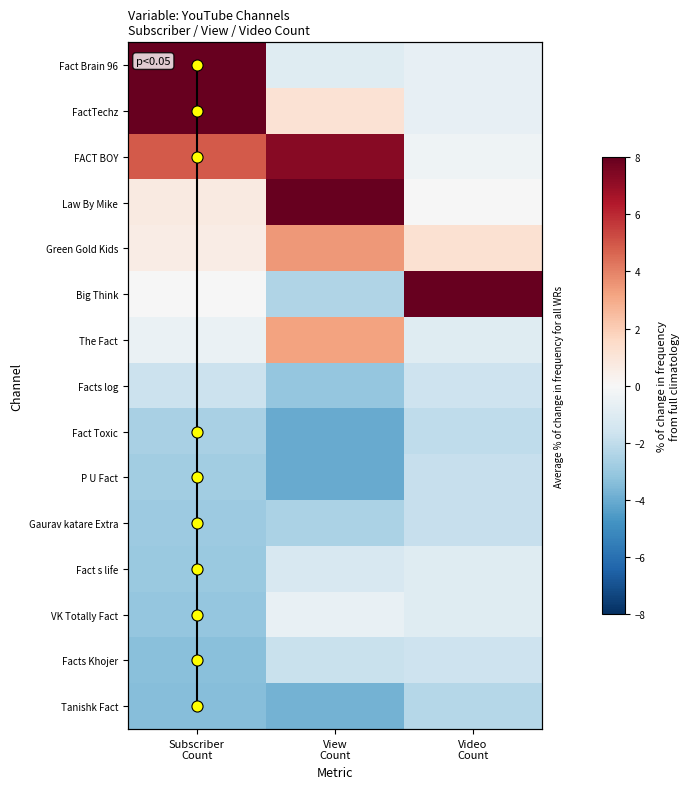

Is it true that FactTechz equals 8.6 at Subscriber Count?

True